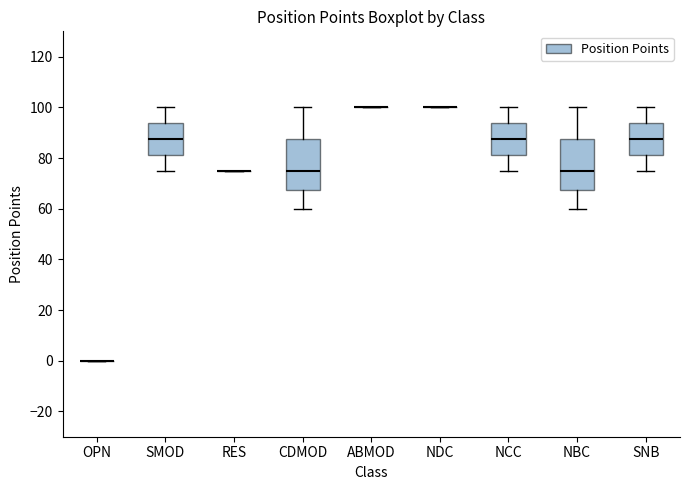

Reading left to right, transcribe this box plot: for each box, give where its median line is, the range the box spans, and where its two whiskers end, as read against the y-axis. The values are not printed on the chart, so give them approximately, as read against the axis.

OPN: box collapsed to a line at 0, whiskers 0 to 0
SMOD: median 88, box 82 to 94, whiskers 76 to 100
RES: box collapsed to a line at 76, whiskers 76 to 76
CDMOD: median 76, box 68 to 88, whiskers 60 to 100
ABMOD: box collapsed to a line at 100, whiskers 100 to 100
NDC: box collapsed to a line at 100, whiskers 100 to 100
NCC: median 88, box 82 to 94, whiskers 76 to 100
NBC: median 76, box 68 to 88, whiskers 60 to 100
SNB: median 88, box 82 to 94, whiskers 76 to 100